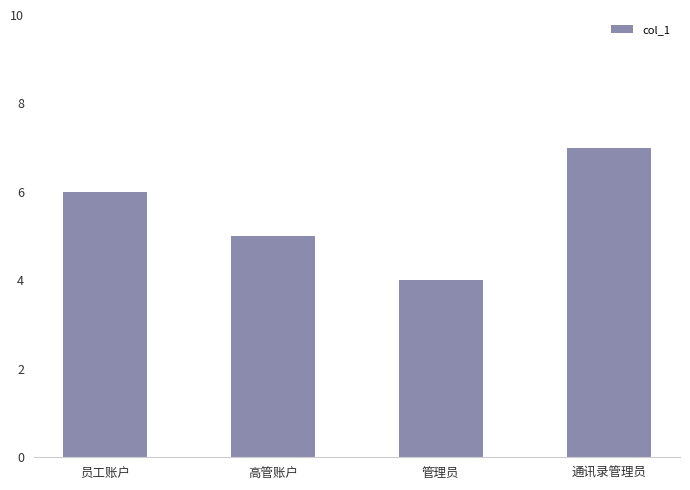

Reading left to right, transcribe all the data shown in this chart.

6	5	4	7